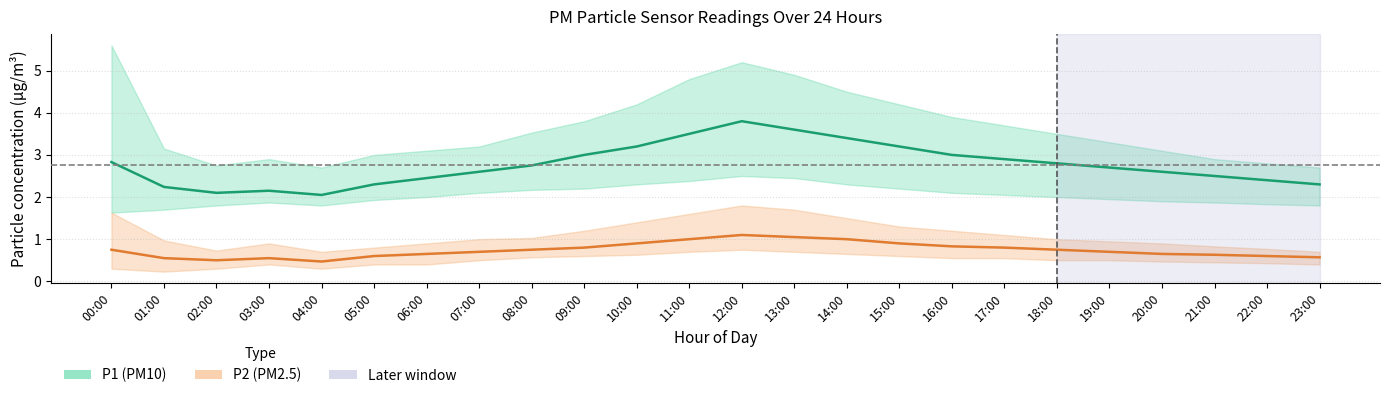

Rank the series by their maximum value, from highest to lowest.

P1 (PM10), P2 (PM2.5)